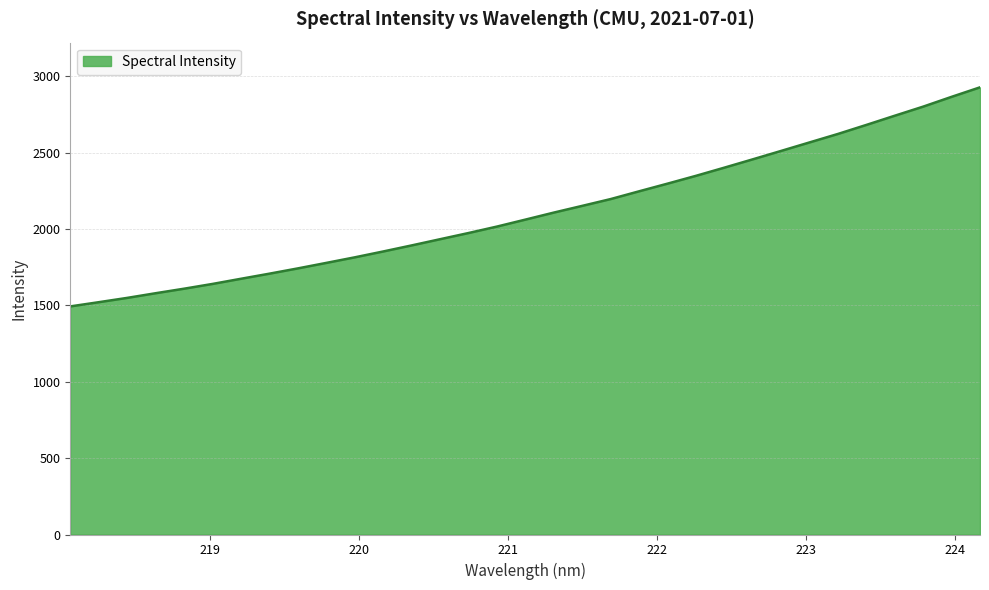

What is the maximum value shown in the chart?

2926.8